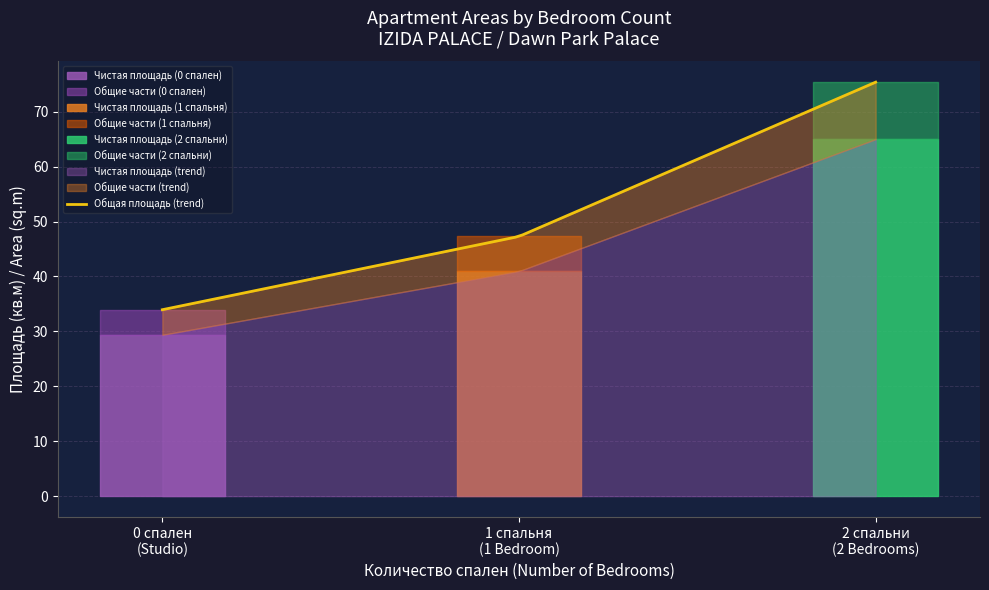

How many Общие части values are between 4 and 9?

2